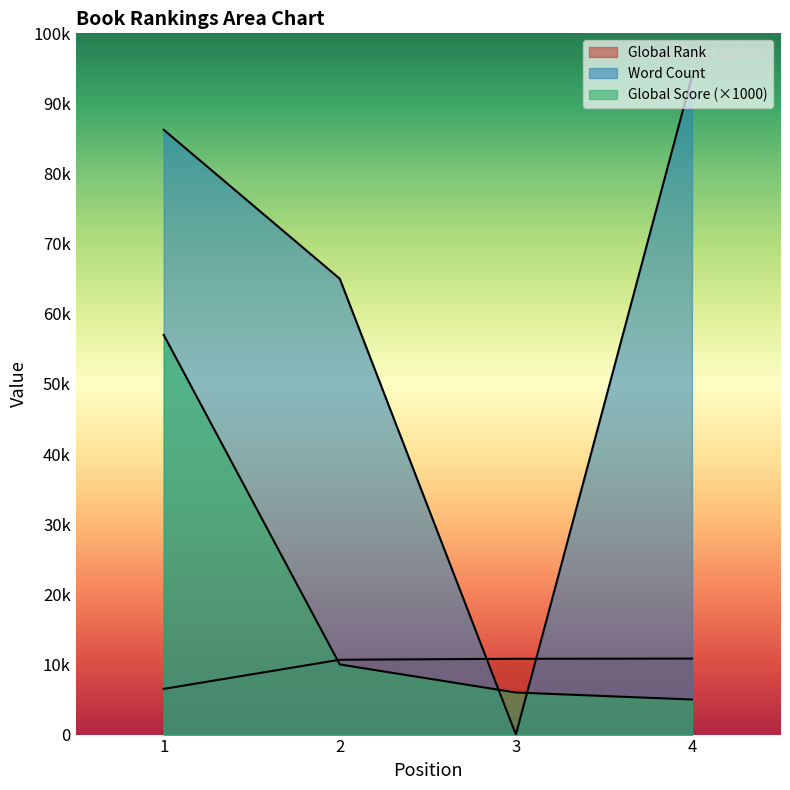

What is the total value across all series at 1?

149763